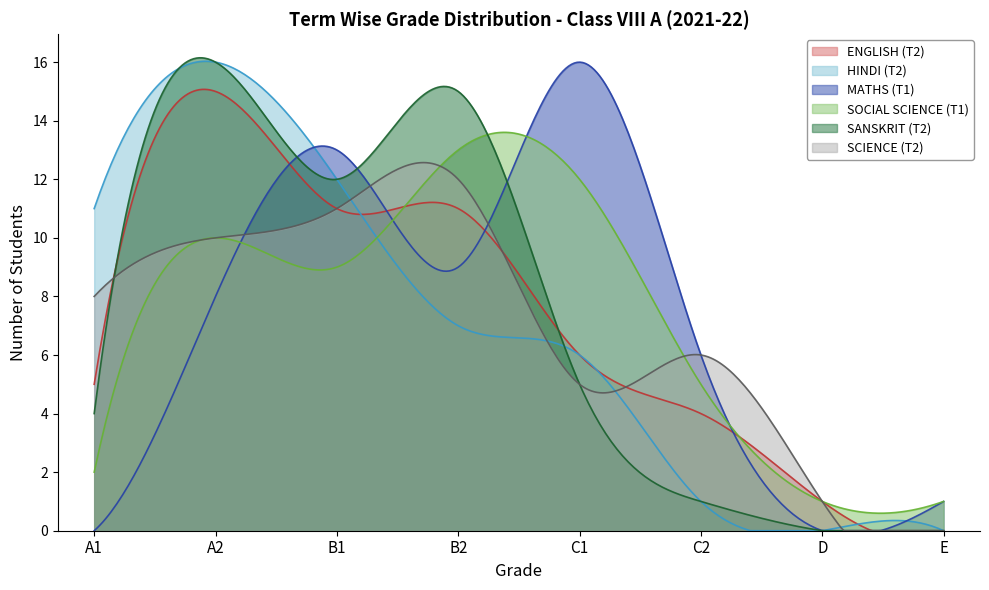

Reading left to right, list all the values displayed in this chart.

ENGLISH (T2): A1=5	A2=15	B1=11	B2=11	C1=6	C2=4	D=1	E=0
HINDI (T2): A1=11	A2=16	B1=12	B2=7	C1=6	C2=1	D=0	E=0
MATHS (T1): A1=0	A2=8	B1=13	B2=9	C1=16	C2=6	D=0	E=1
SOCIAL SCIENCE (T1): A1=2	A2=10	B1=9	B2=13	C1=12	C2=5	D=1	E=1
SANSKRIT (T2): A1=4	A2=16	B1=12	B2=15	C1=5	C2=1	D=0	E=0
SCIENCE (T2): A1=8	A2=10	B1=11	B2=12	C1=5	C2=6	D=1	E=0